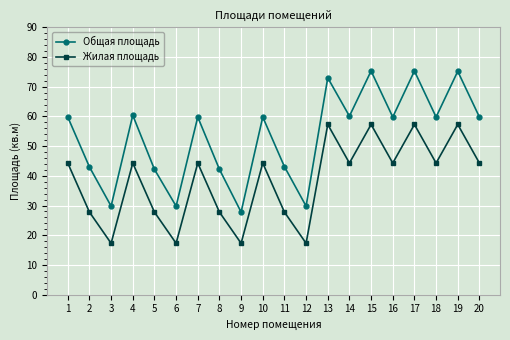

What is the sum of the Жилая площадь values at 15 and 5?

85.1